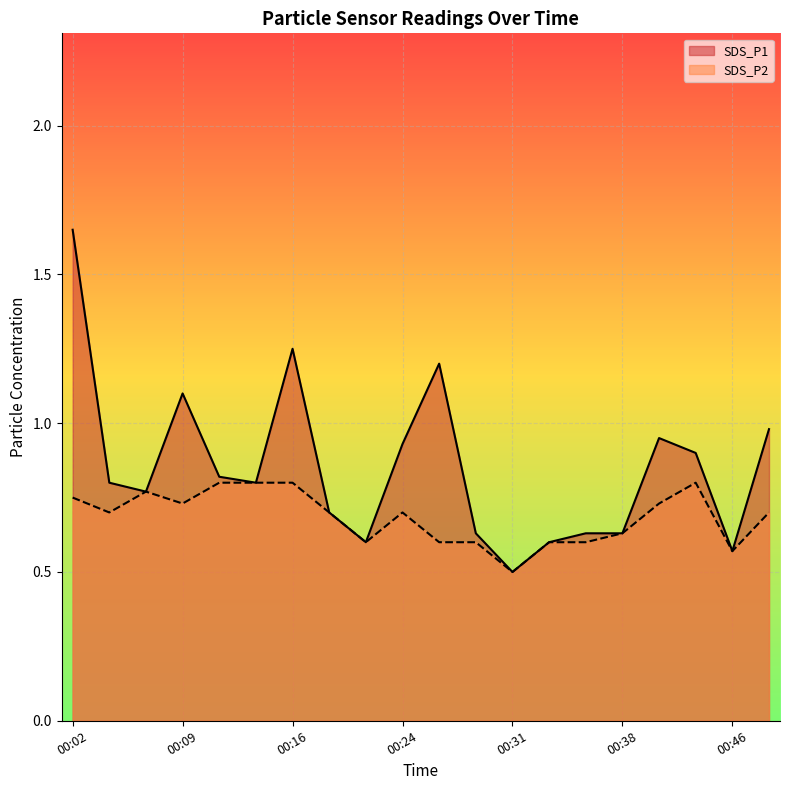

Which series changed the most between 00:29 and 00:43?

SDS_P1